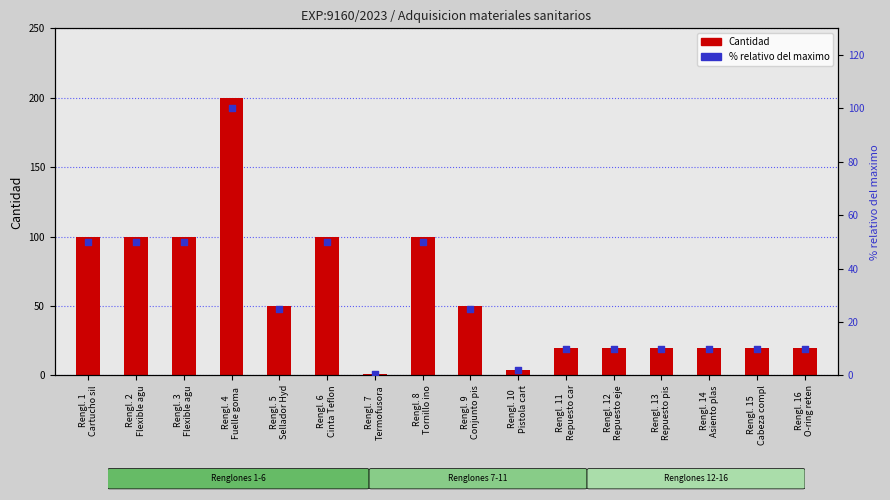

Which series has the widest spread of Y values?

Cantidad